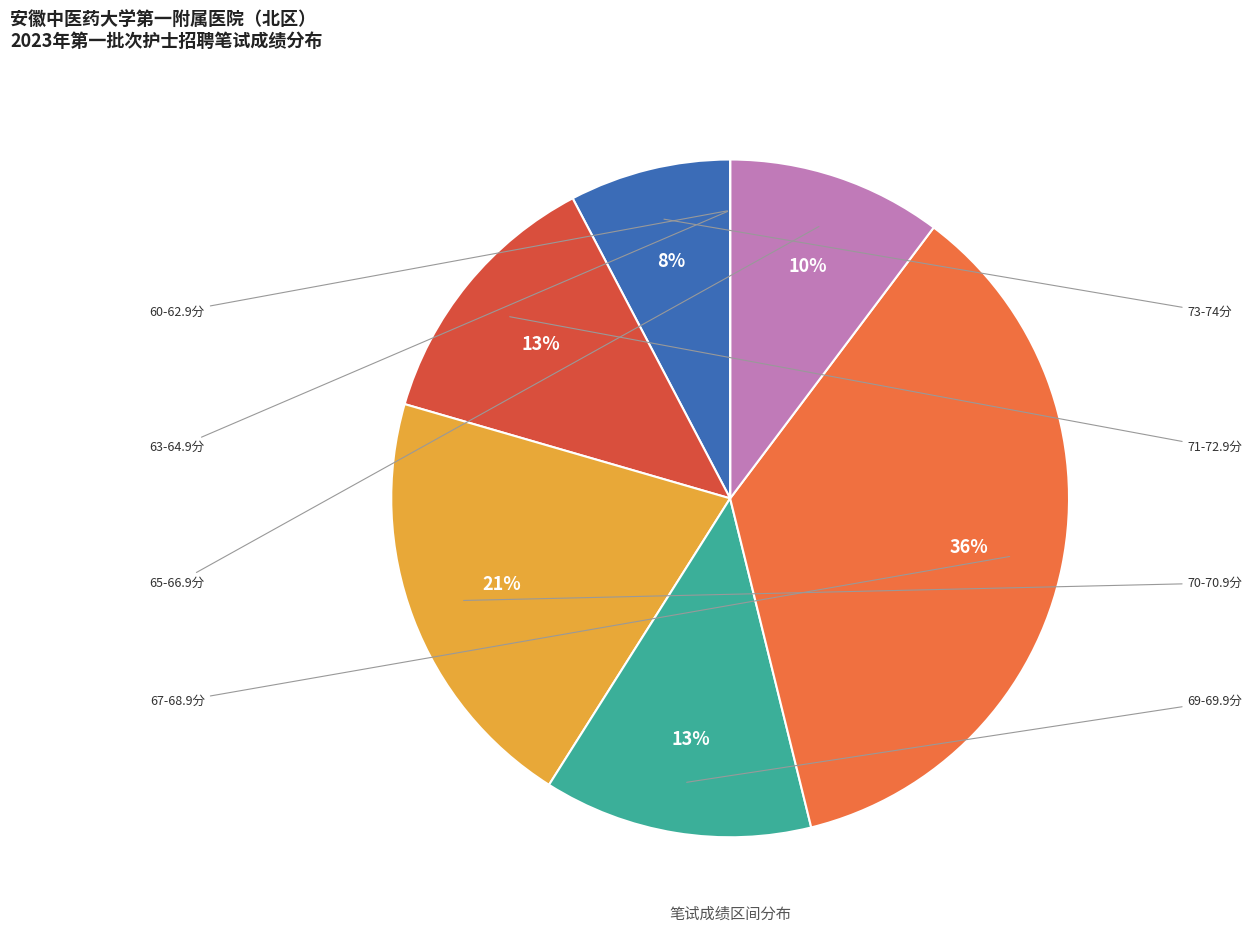

To the nearest percent, what is the average slice percentage?

12%